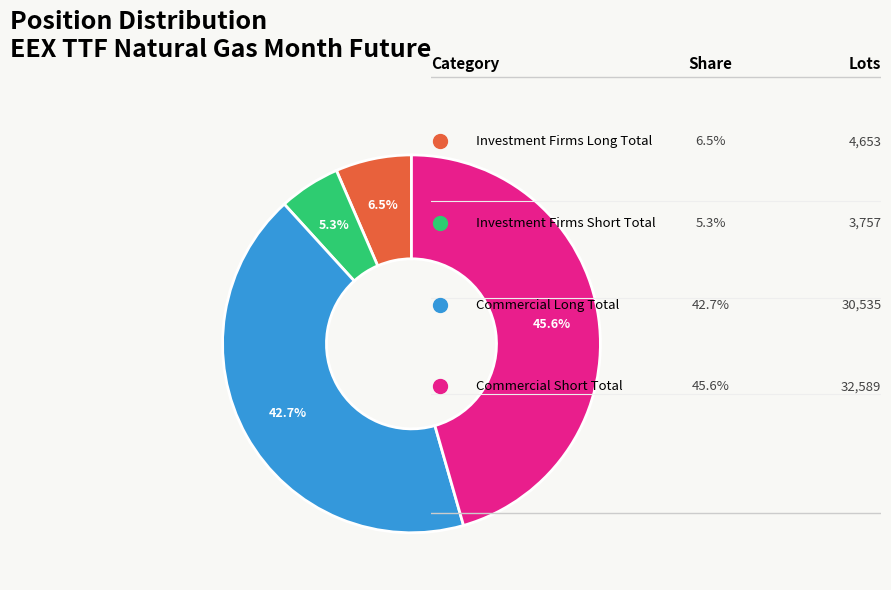

Is there a majority slice in this chart?

No